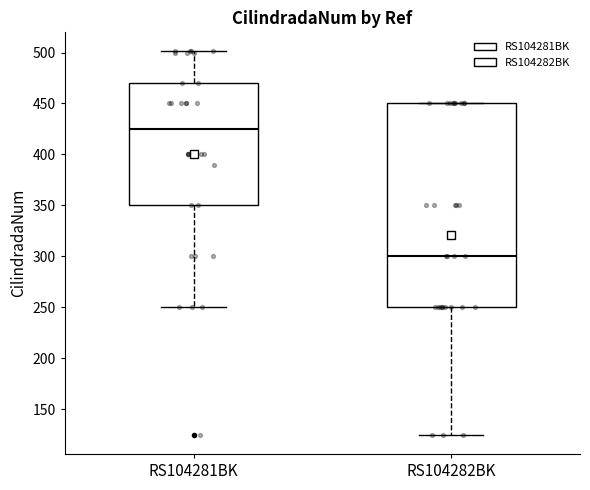

Which box's median line is the lowest?

RS104282BK